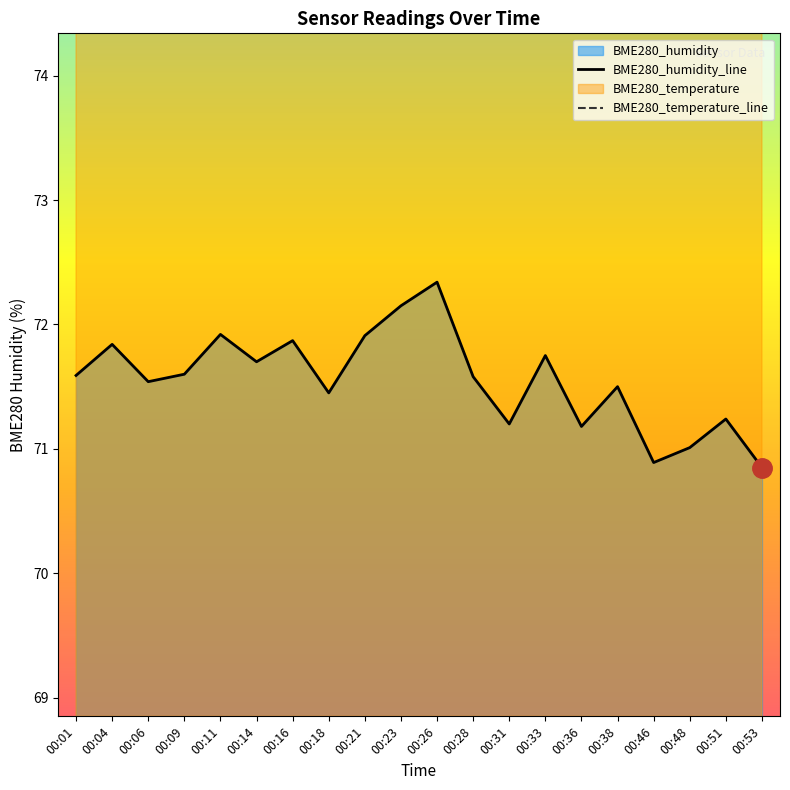

What is the sum of the BME280_humidity_line values at 00:28 and 00:01?

143.2